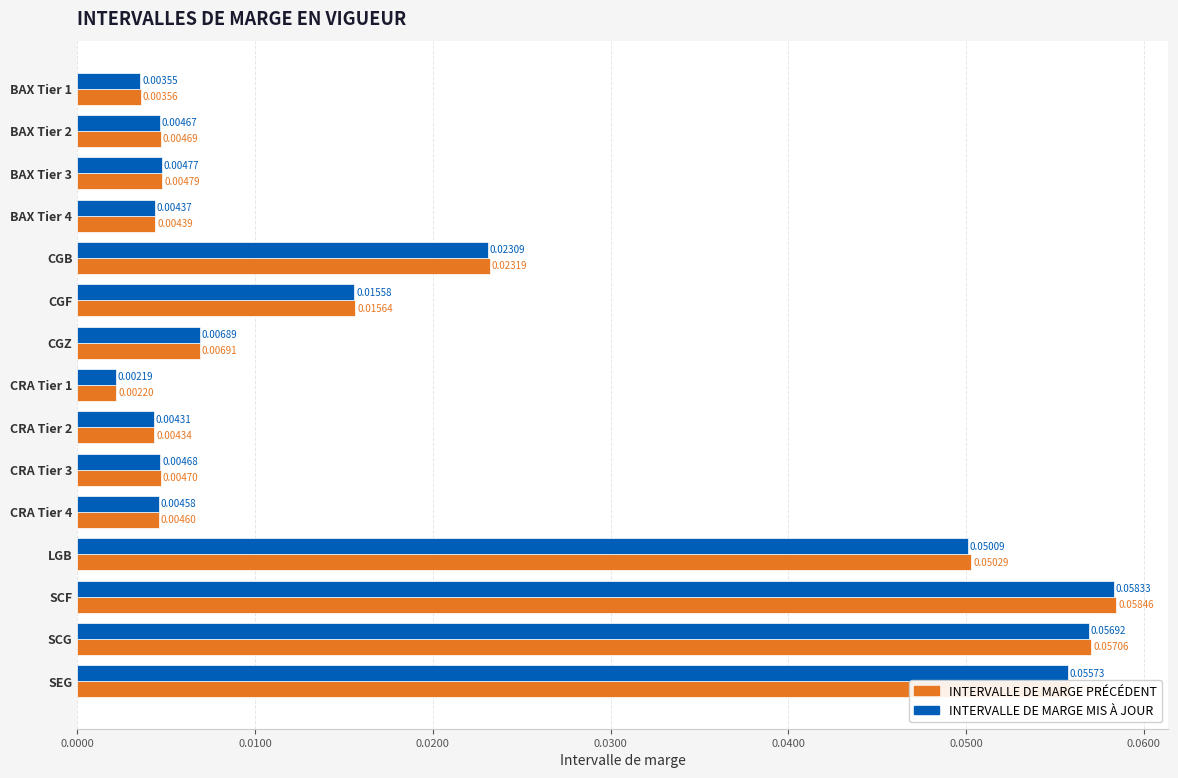

Which series changed the most between BAX Tier 1 and CGB?

INTERVALLE DE MARGE PRÉCÉDENT